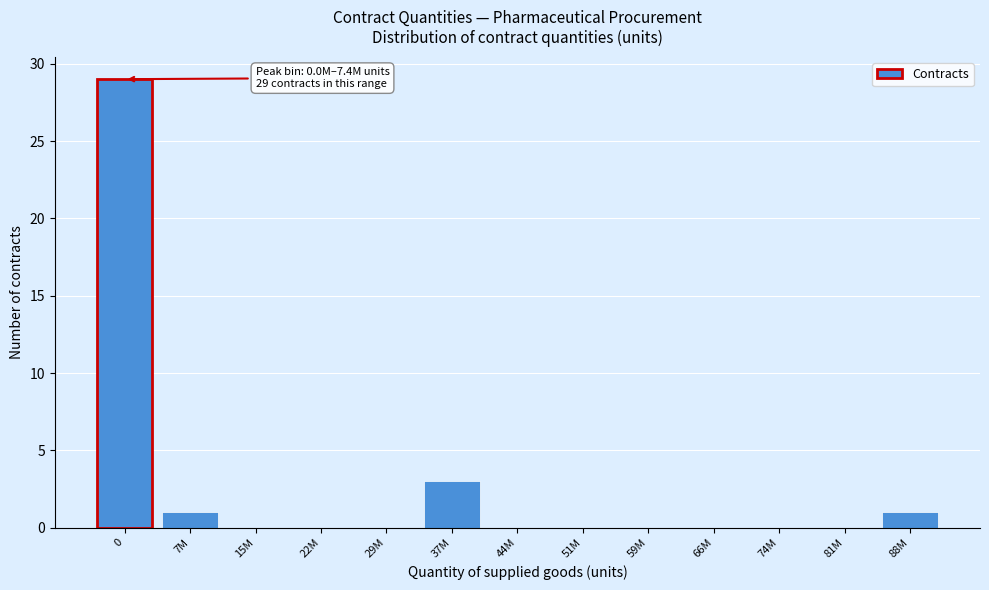

Reading left to right, transcribe all the data shown in this chart.

0=29	7M=1	15M=0	22M=0	29M=0	37M=3	44M=0	51M=0	59M=0	66M=0	74M=0	81M=0	88M=1